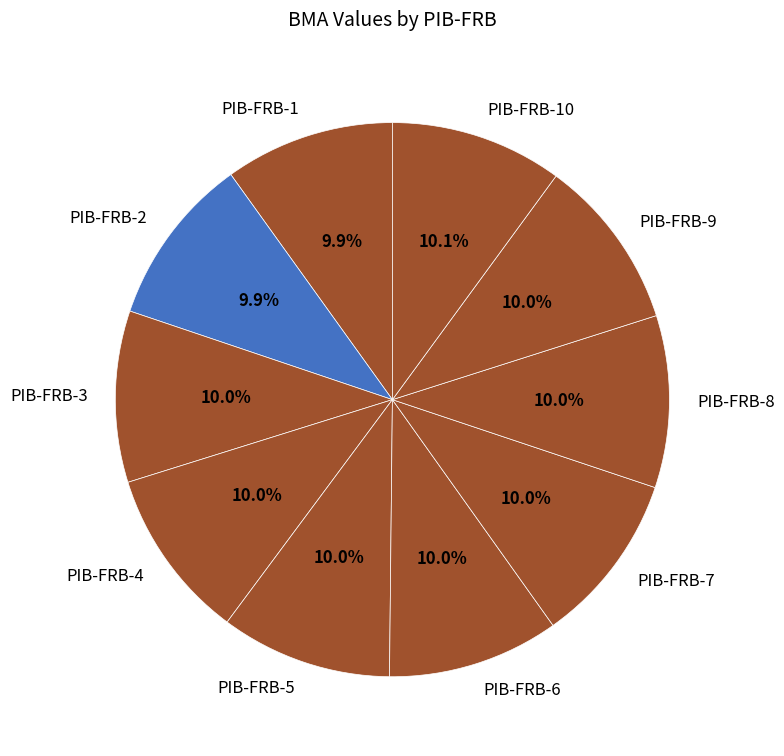

What is the ratio of the value at PIB-FRB-2 to the value at PIB-FRB-6?

1.0